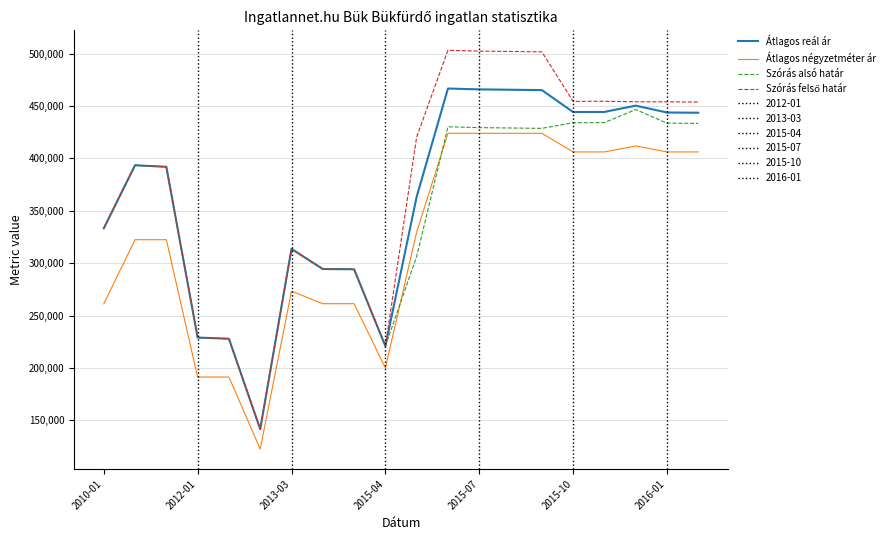

What is the difference between the maximum and minimum values in the Átlagos reál ár series?

325010